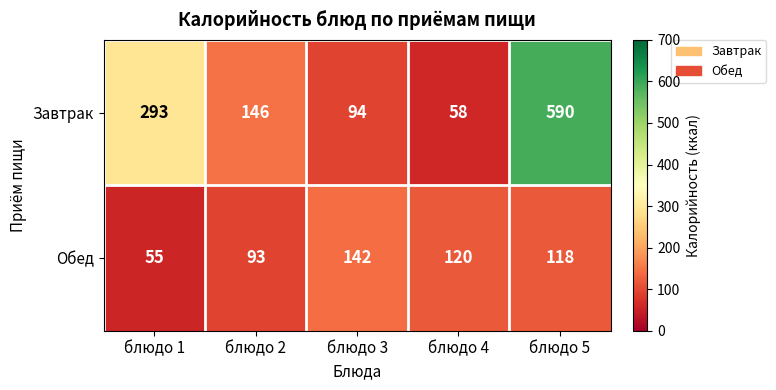

What is the spread (max minus min) of values at блюдо 3?

48